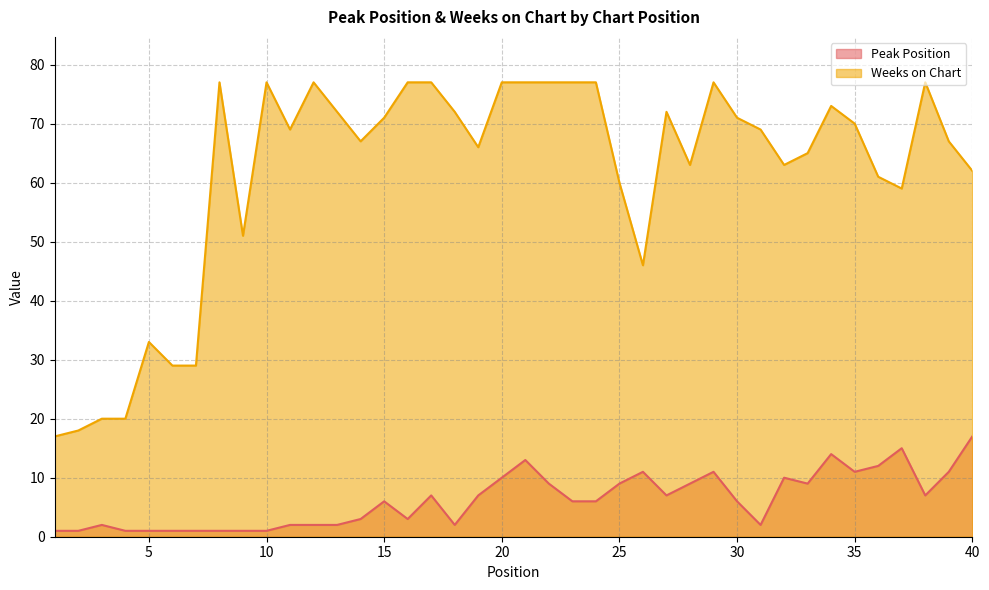

What is the lowest value of the Peak Position series?

1